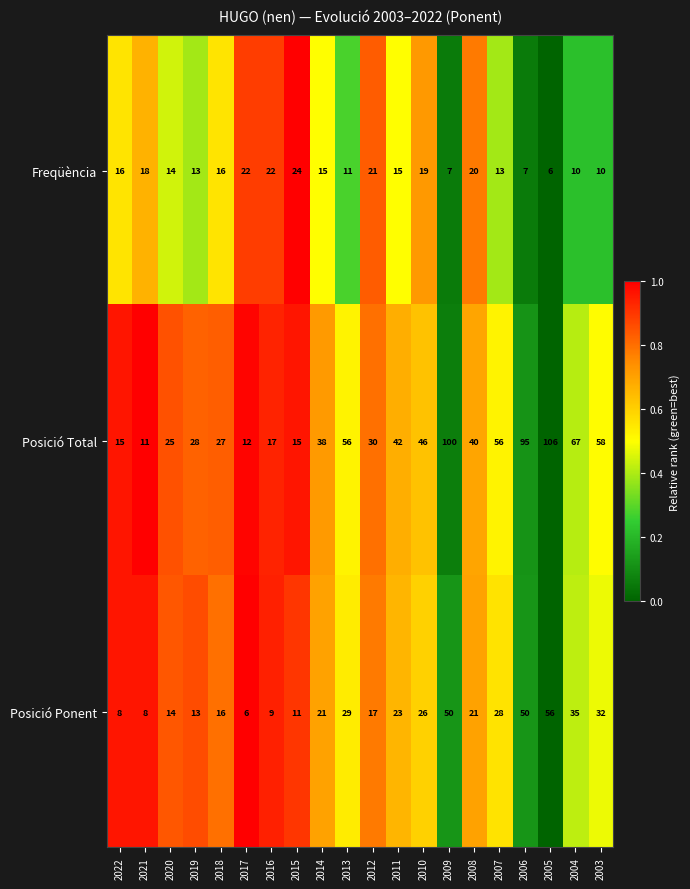

Is the value of Posició Total at 2006 greater than the value of Posició Ponent at 2020?

Yes